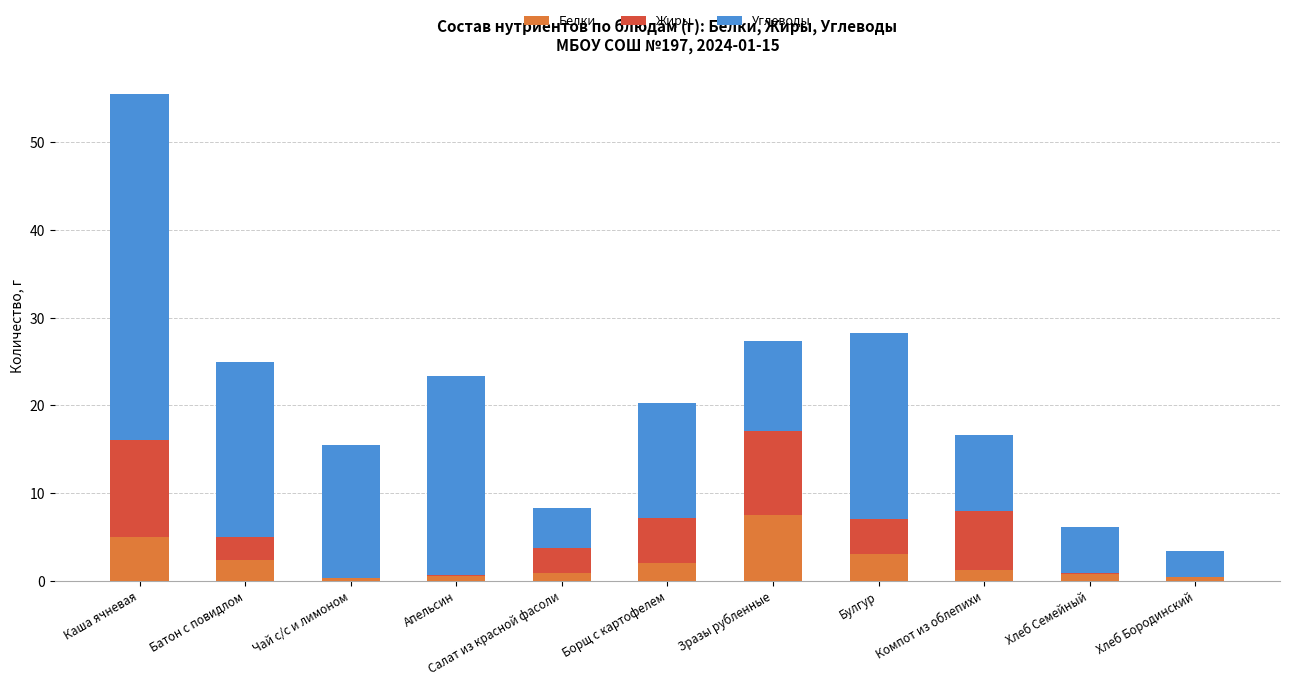

At which category is the sum across all series the highest?

Каша ячневая